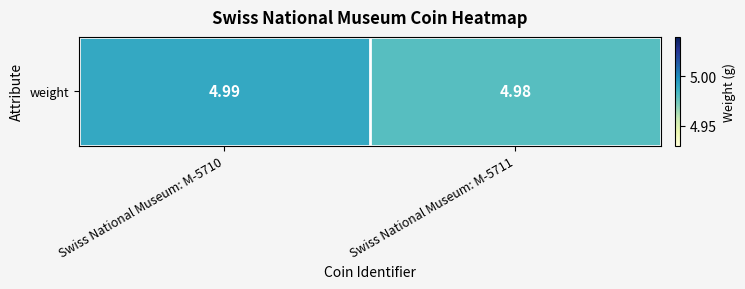

Which label corresponds to the smallest value in the chart?

Swiss National Museum: M-5711